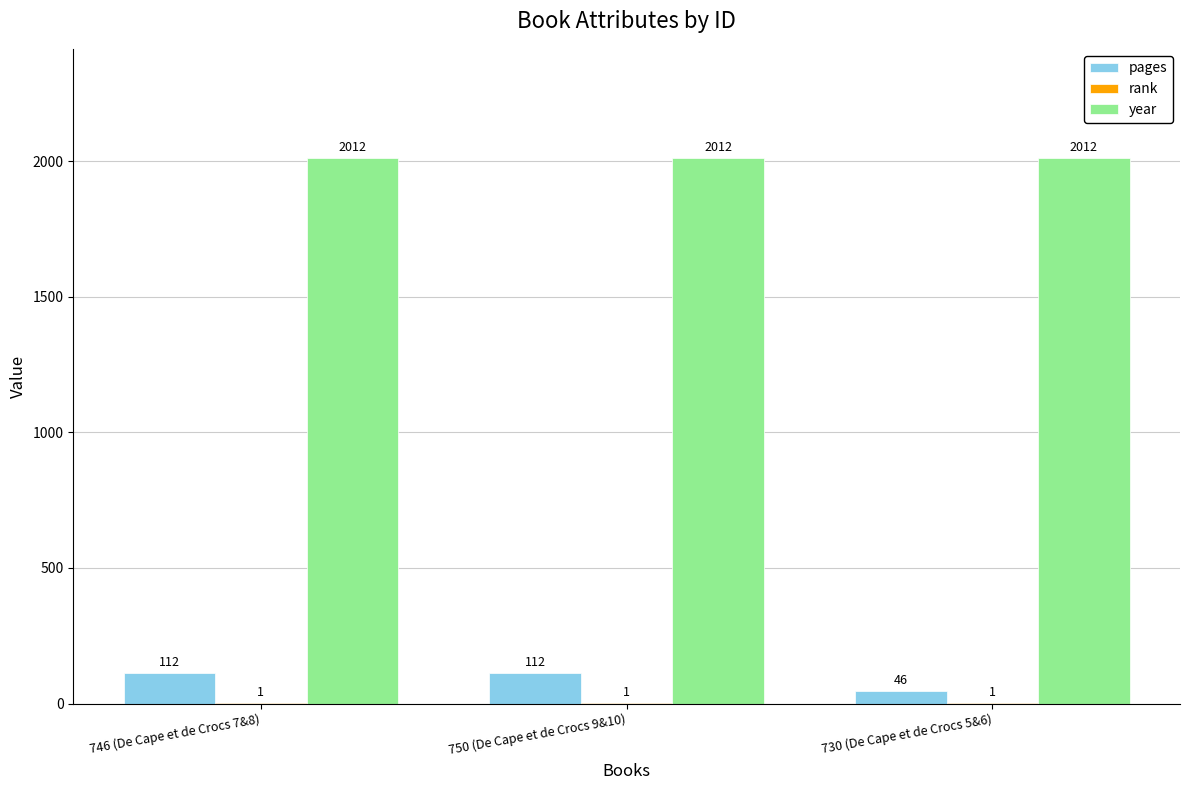

What is the maximum value shown in the chart?

2012